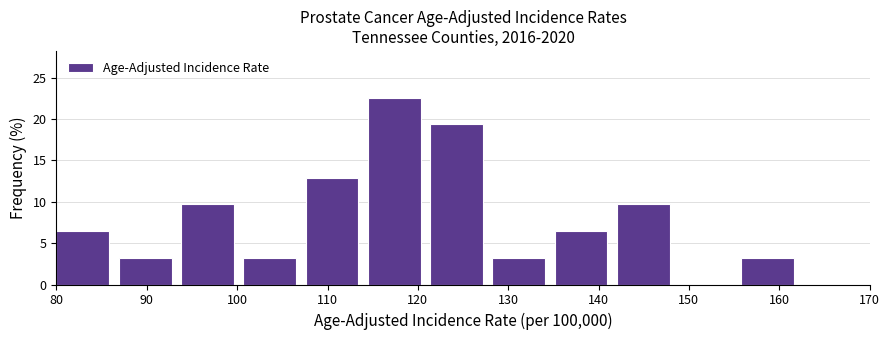

Reading left to right, list every bar in this chart as the range it spans on the x-axis followed by its height. Neither the bar edges nor the heights are printed on the chart, so give them approximately, as read against the axes.

80 to 87: 6.5
87 to 94: 3.0
94 to 101: 9.5
101 to 108: 3.0
108 to 114: 13.0
114 to 121: 22.5
121 to 128: 19.5
128 to 135: 3.0
135 to 142: 6.5
142 to 149: 9.5
149 to 156: 0
156 to 163: 3.0